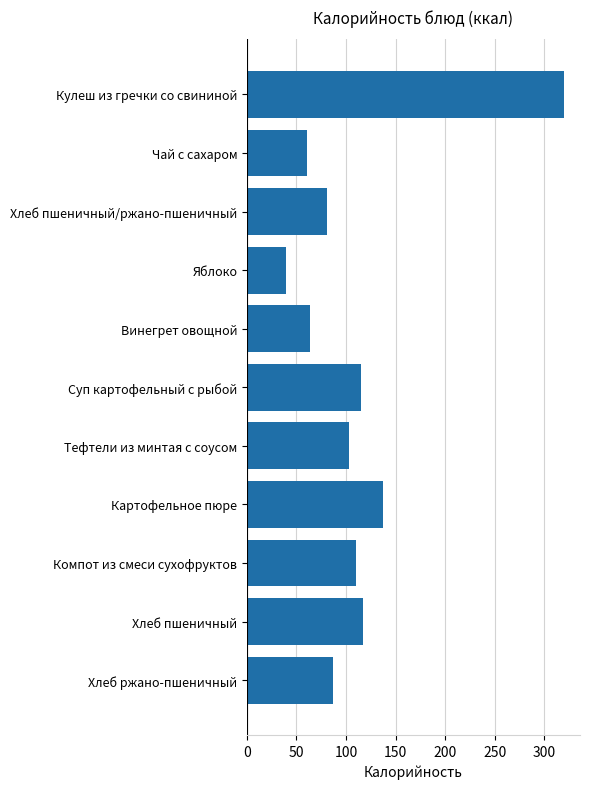

True or false: the data shows 63.3 at Винегрет овощной.

True